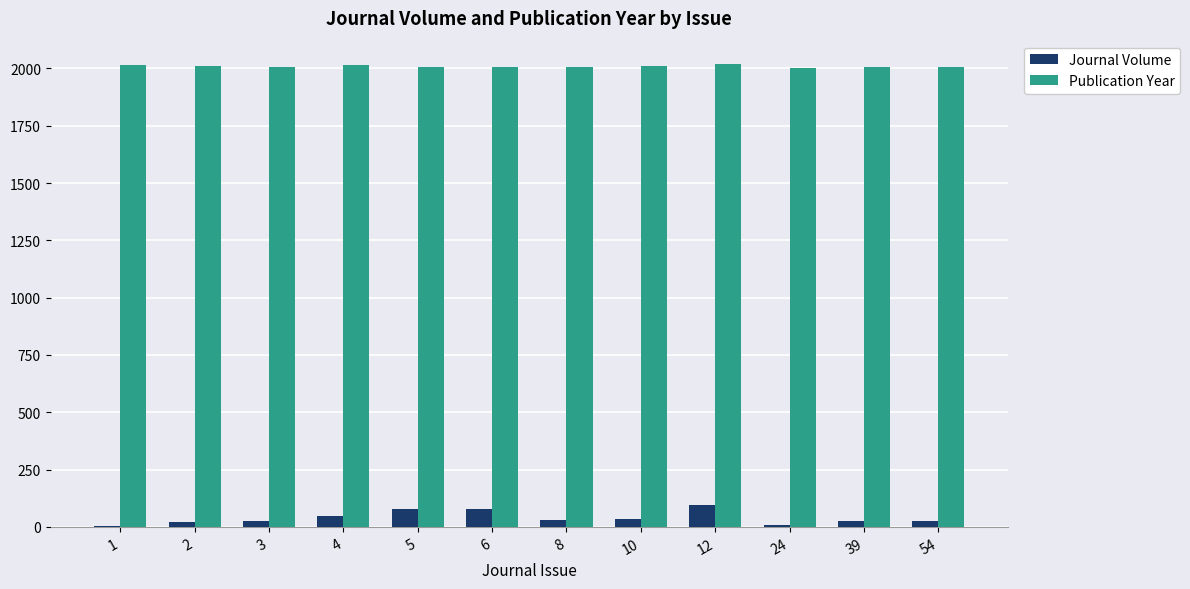

How many groups of bars are there?

12